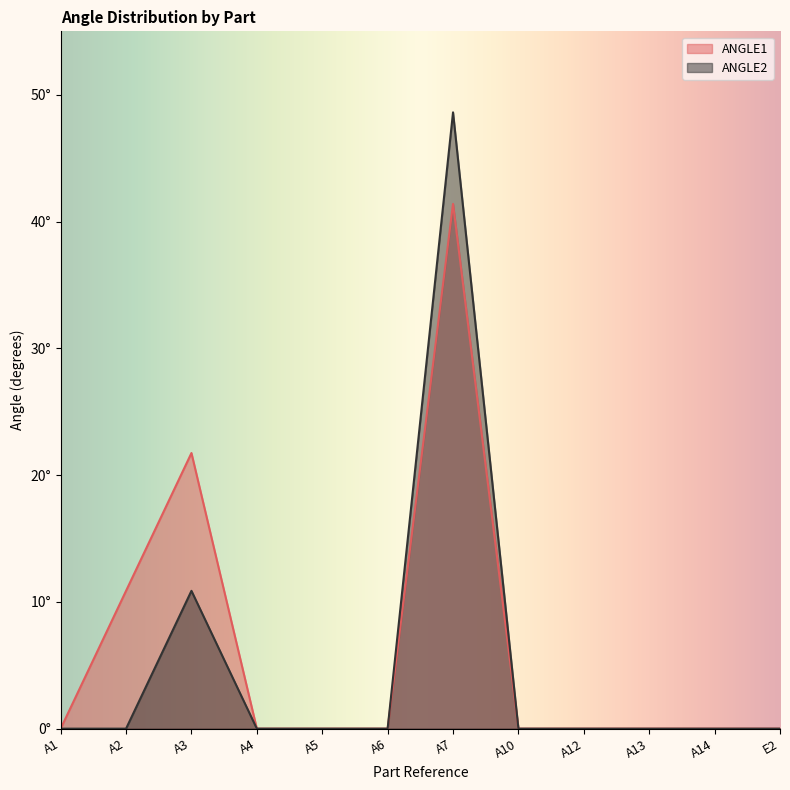

Which has a higher value, A1 or A4?

A1